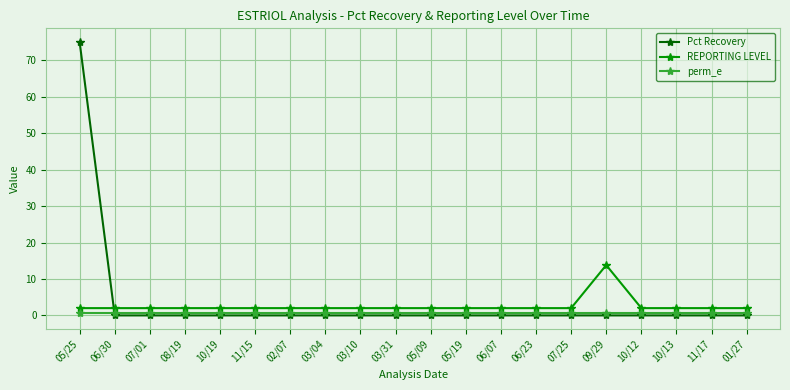

Does the chart display data point markers on the line(s)?

Yes